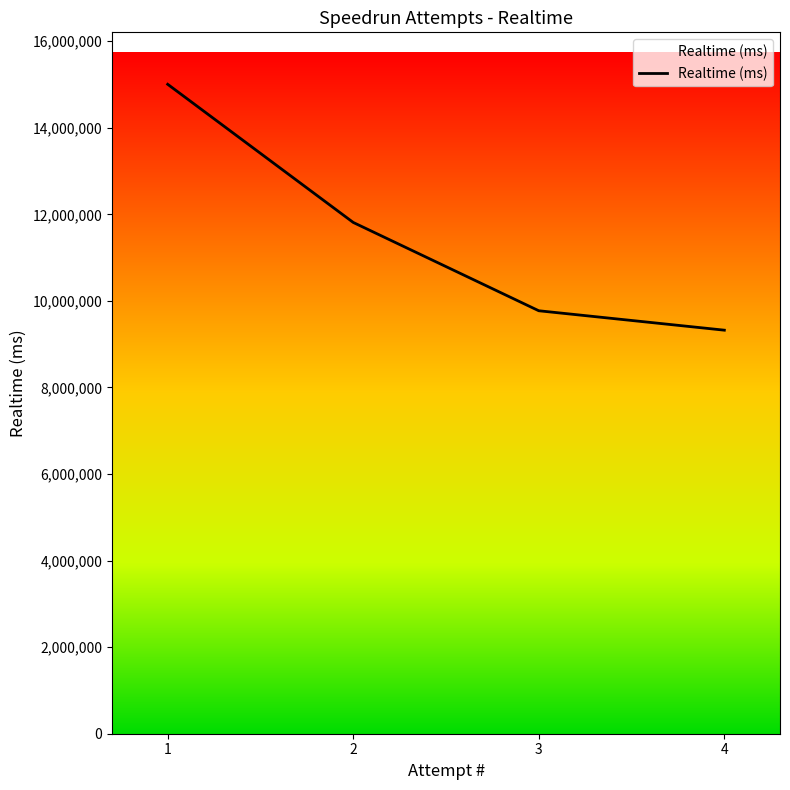

List the labels in order of value, smallest first.

4, 3, 2, 1